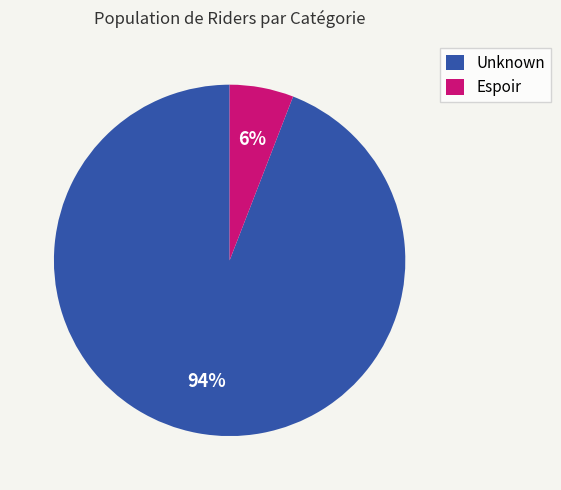

Which slice is the smallest?

Espoir